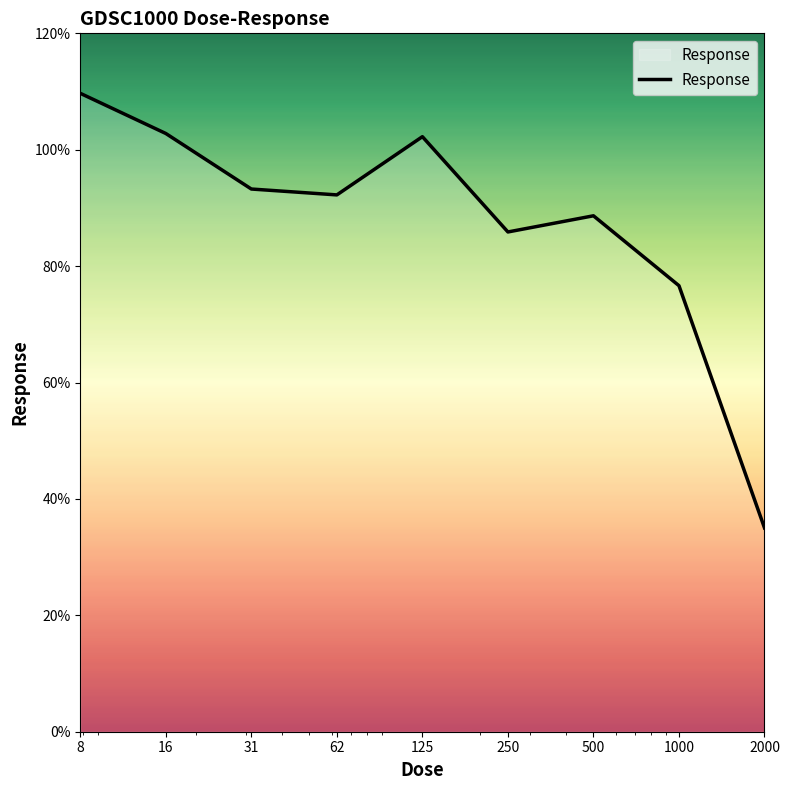

What is the smallest value displayed?

35.0